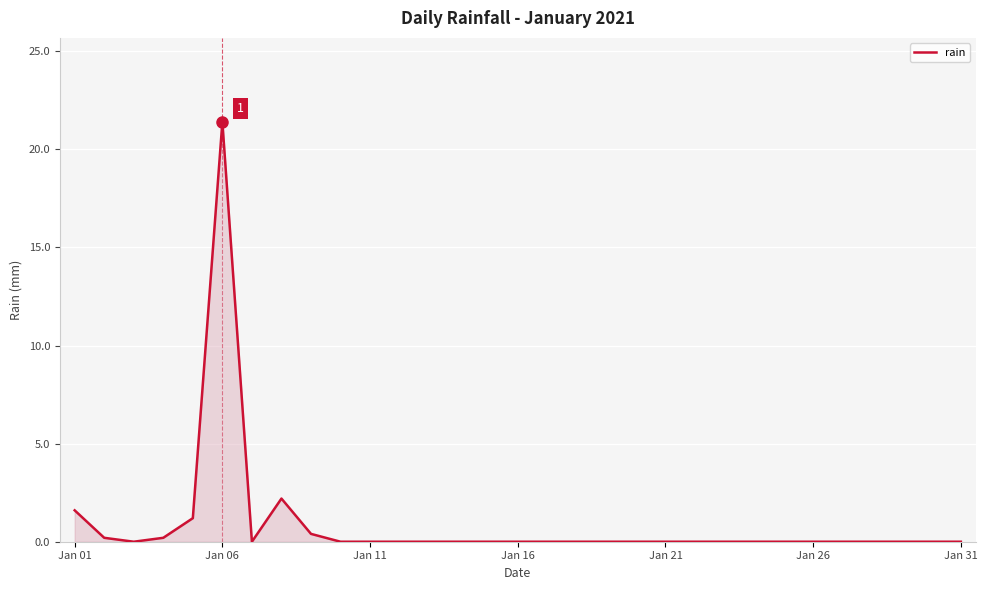

What is the difference between the maximum and minimum values?

21.4